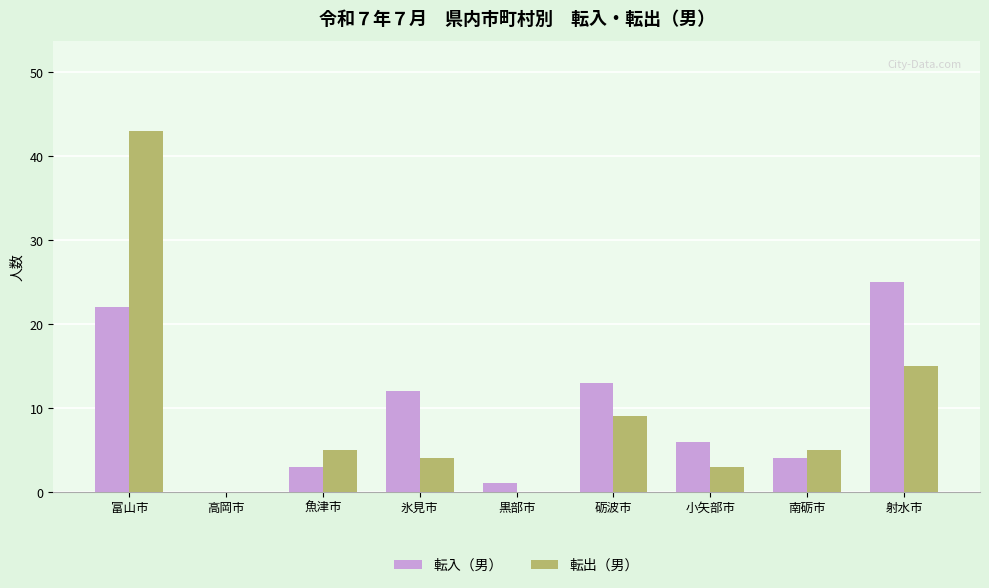

The value of 転出（男） at 黒部市 is 0. True or false?

True